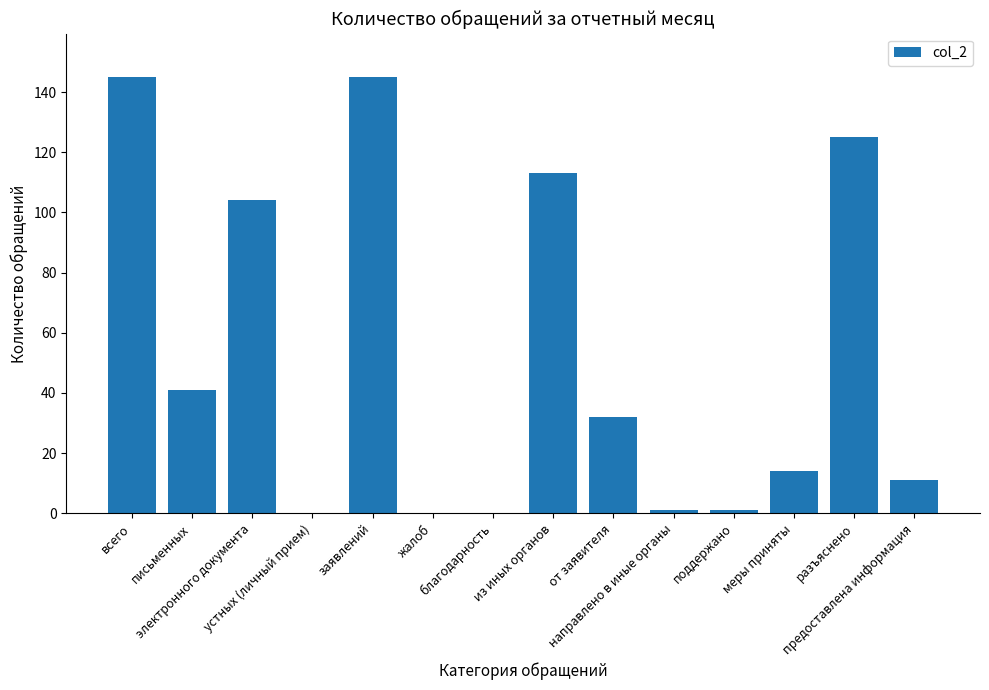

Reading left to right, list all the values displayed in this chart.

всего=145	письменных=41	электронного документа=104	устных (личный прием)=0	заявлений=145	жалоб=0	благодарность=0	из иных органов=113	от заявителя=32	направлено в иные органы=1	поддержано=1	меры приняты=14	разъяснено=125	предоставлена информация=11